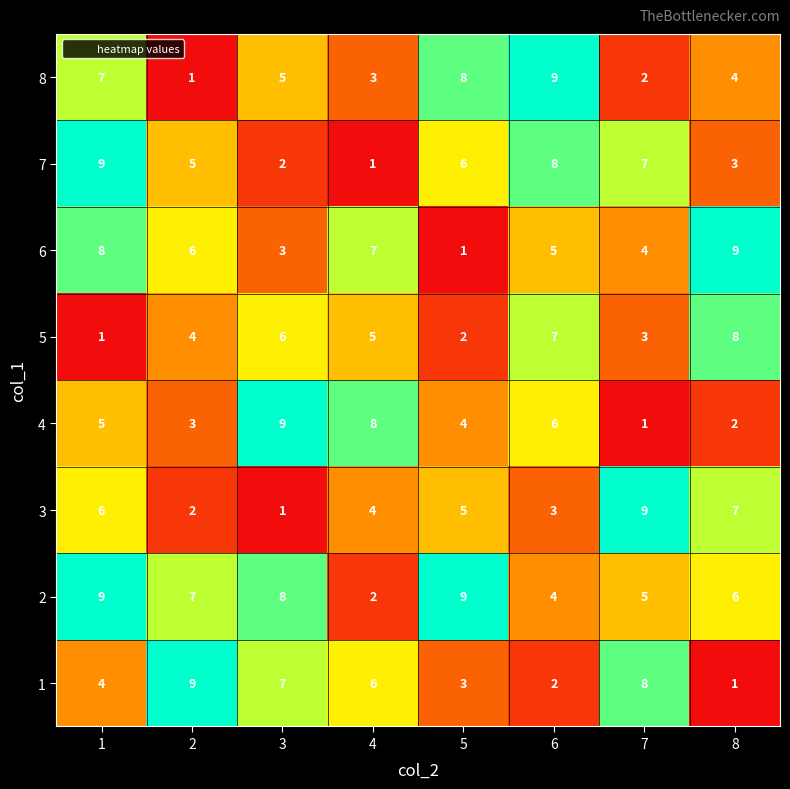

What is the sum of all 1 values?

40